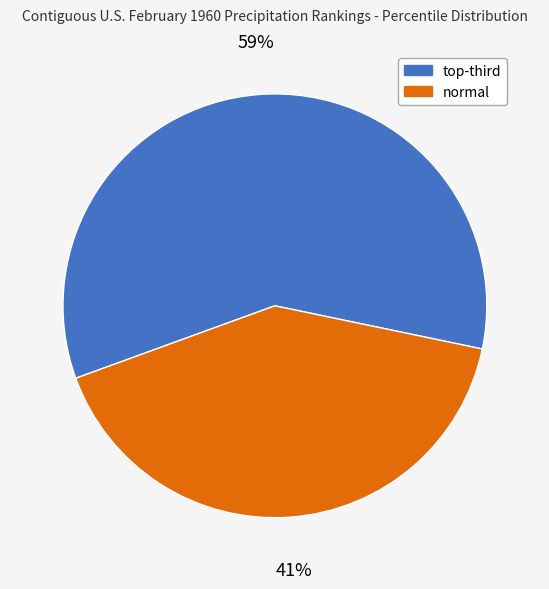

What is the smallest slice in the pie chart?

normal